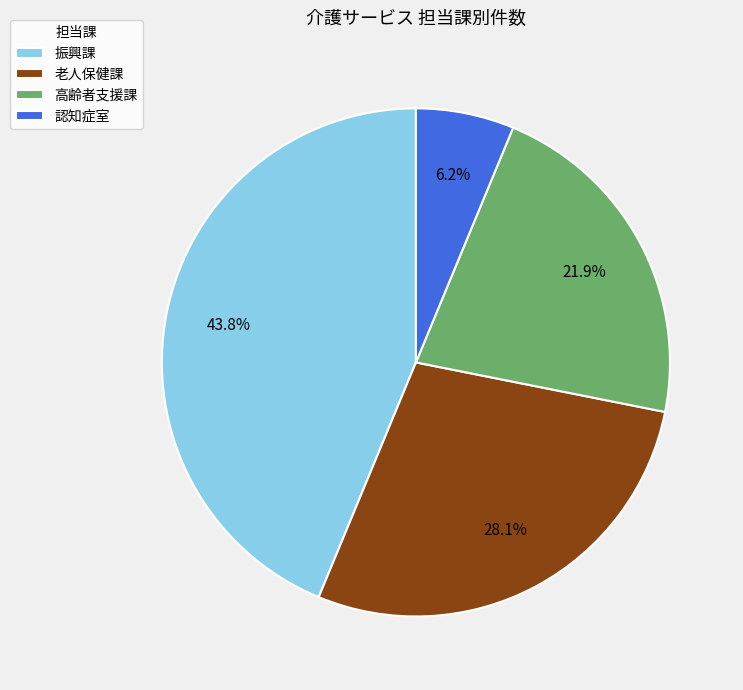

Is it true that 高齢者支援課 is 34% of the pie?

False